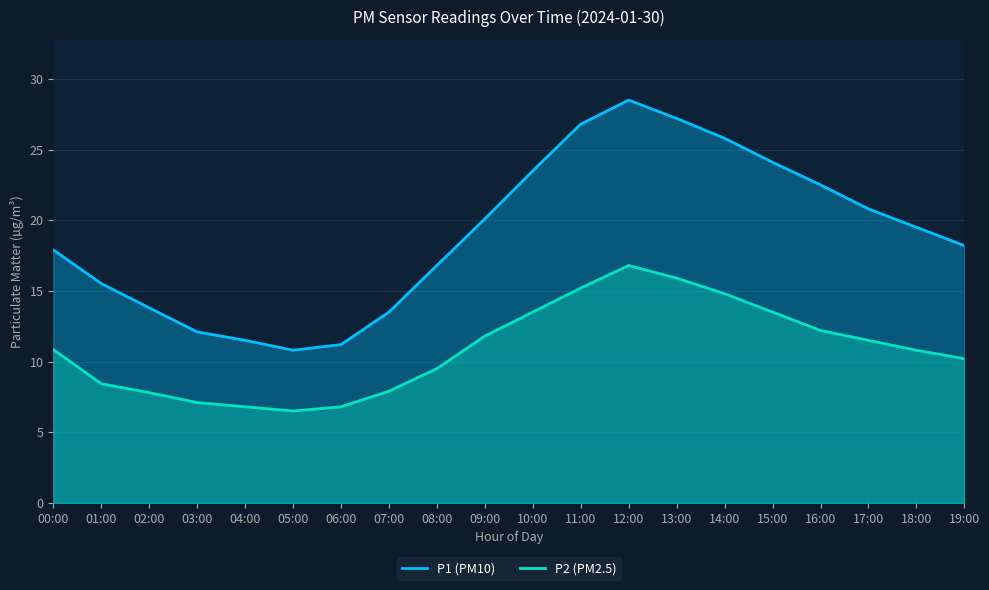

True or false: P1 has more than 2 points higher than both neighbors.

False